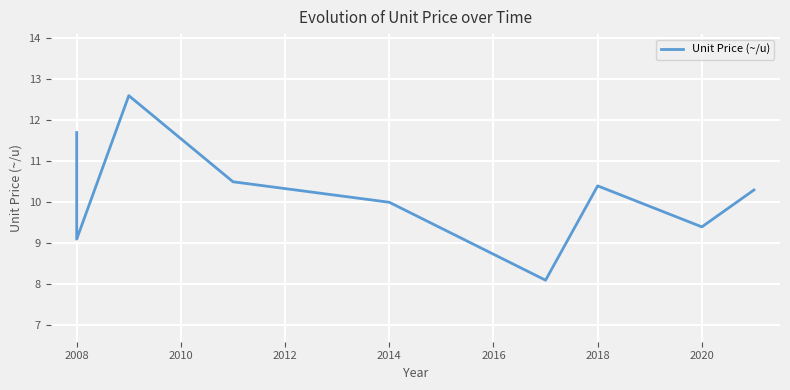

How many points are higher than both their immediate neighbors (excluding endpoints)?

2